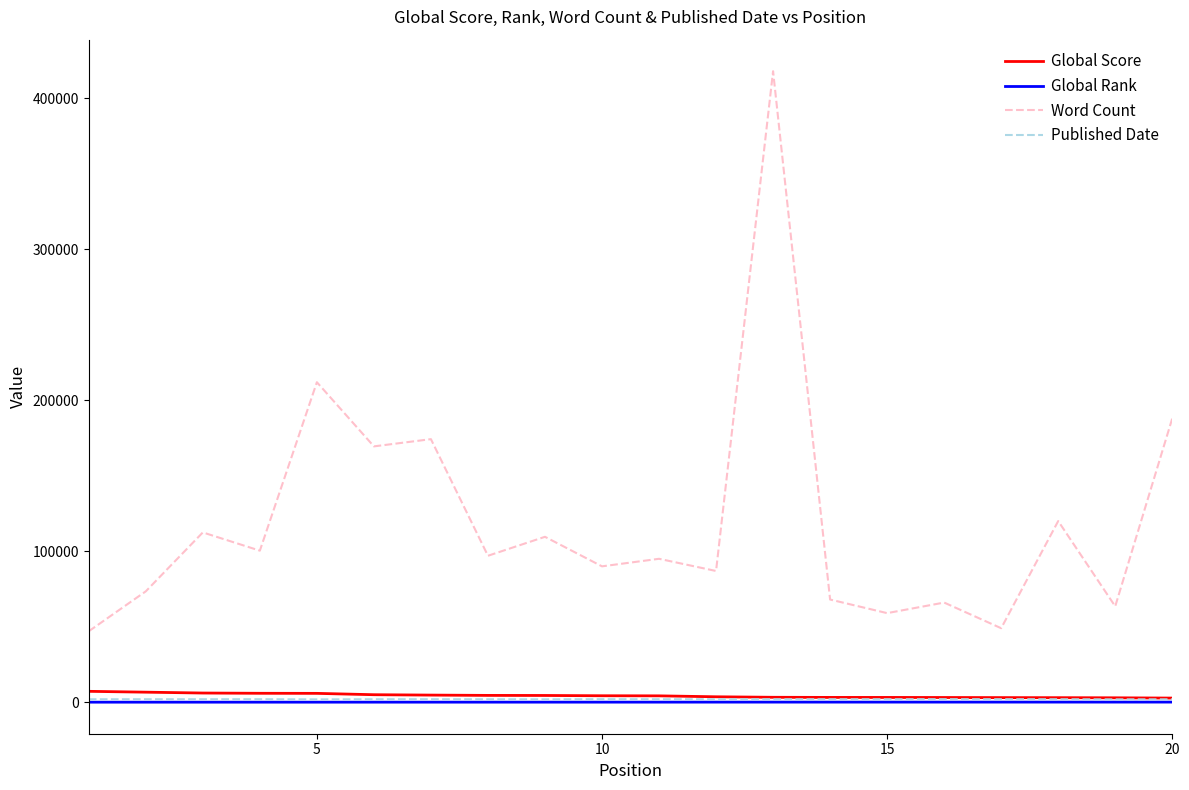

Which series has the widest spread of values?

Word Count